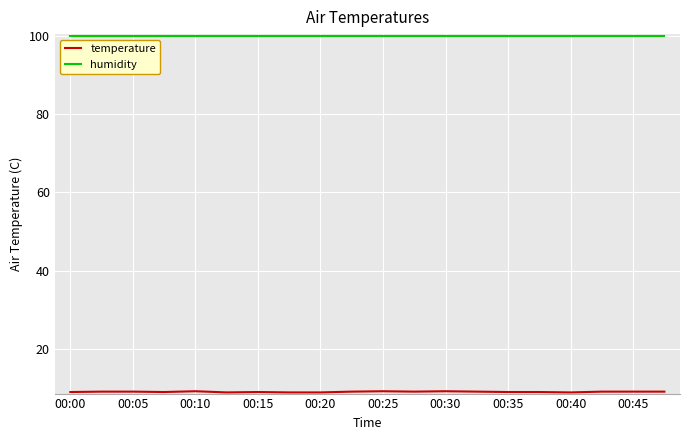

What is the lowest value of the humidity series?

99.9